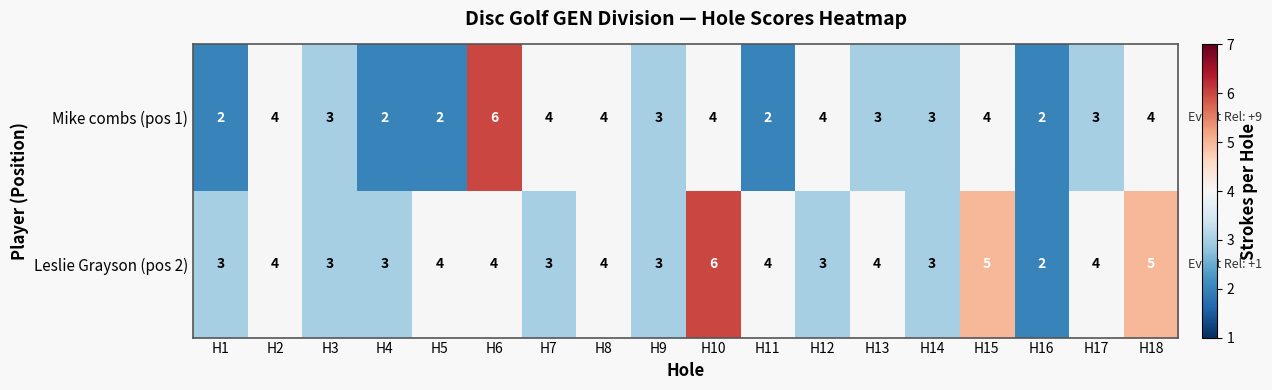

What is the greatest value displayed?

6